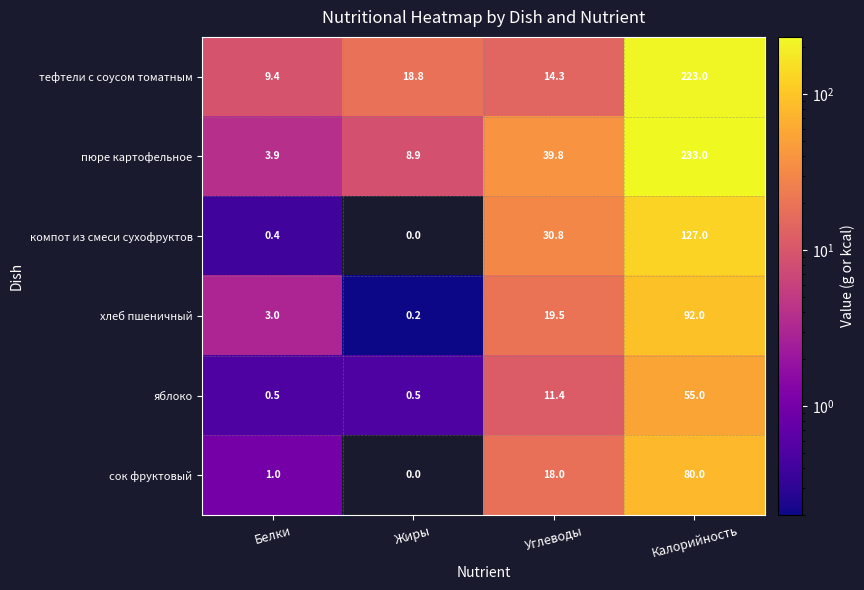

Rank the categories by тефтели с соусом томатным value from highest to lowest.

Калорийность, Жиры, Углеводы, Белки